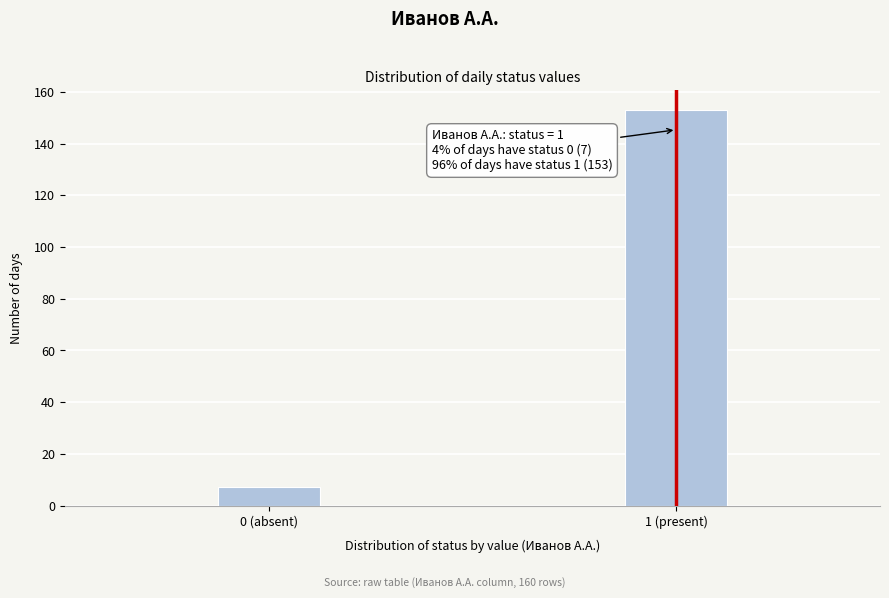

Reading right to left, what are all the values shown in this chart?

1 (present)=153	0 (absent)=7